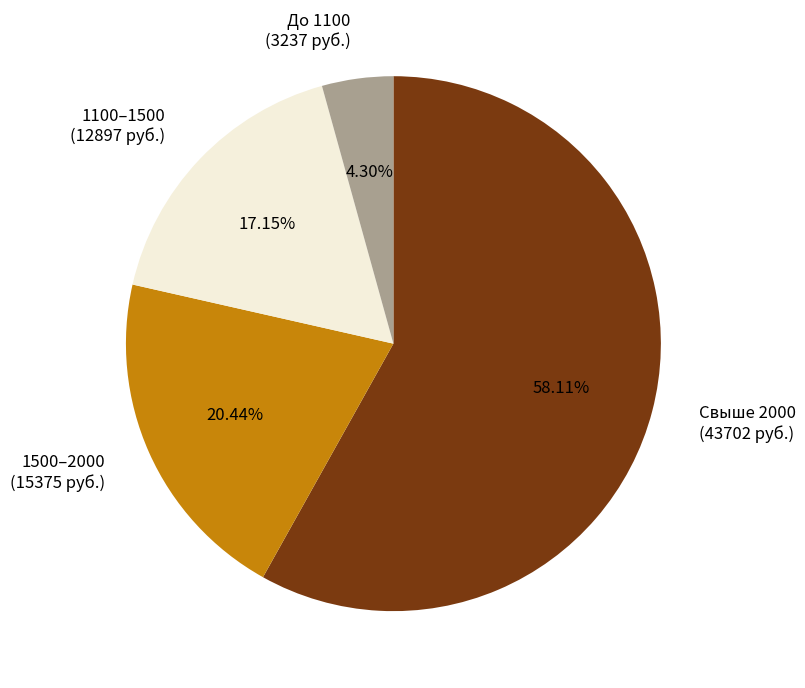

Which category has the smallest portion of the pie?

До 1100 (3237 руб.)